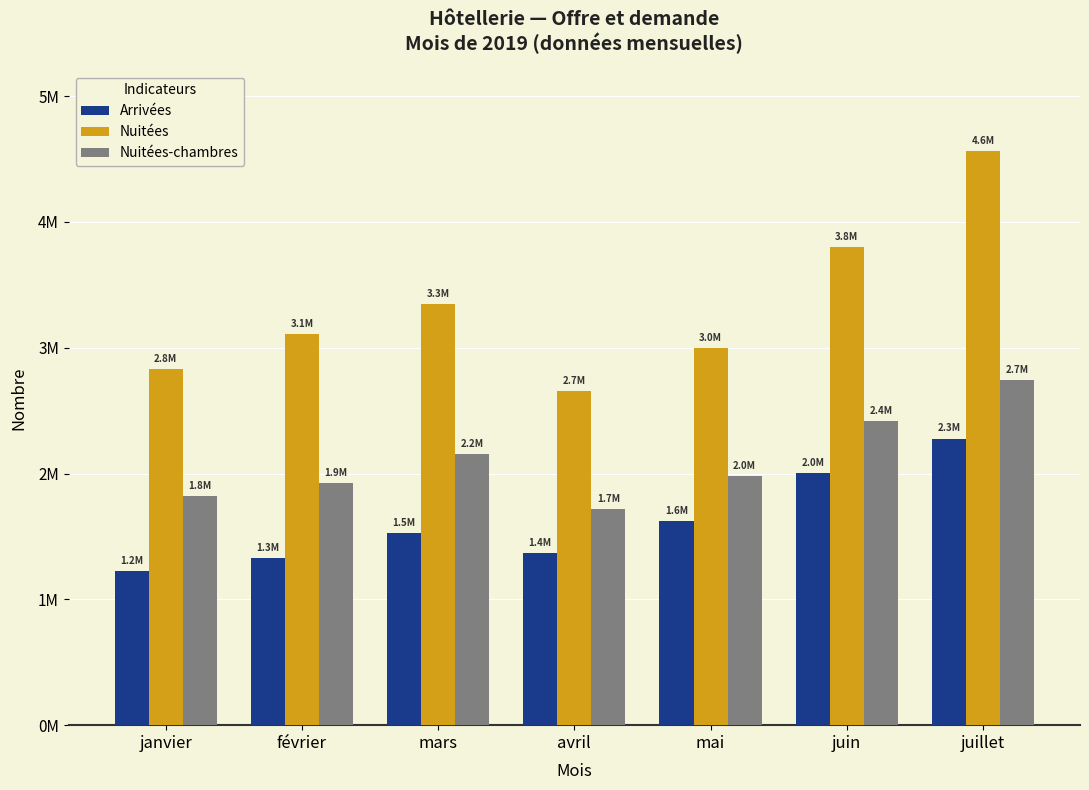

What is the difference between the second highest and second lowest values in the Nuitées-chambres series?

599665